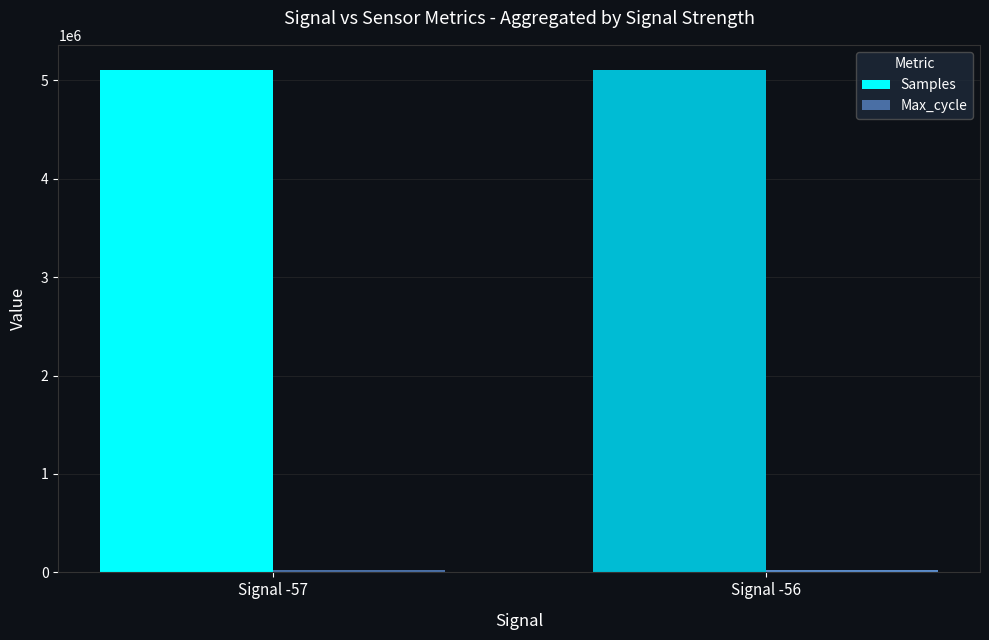

Which series has the largest total across all categories?

Samples